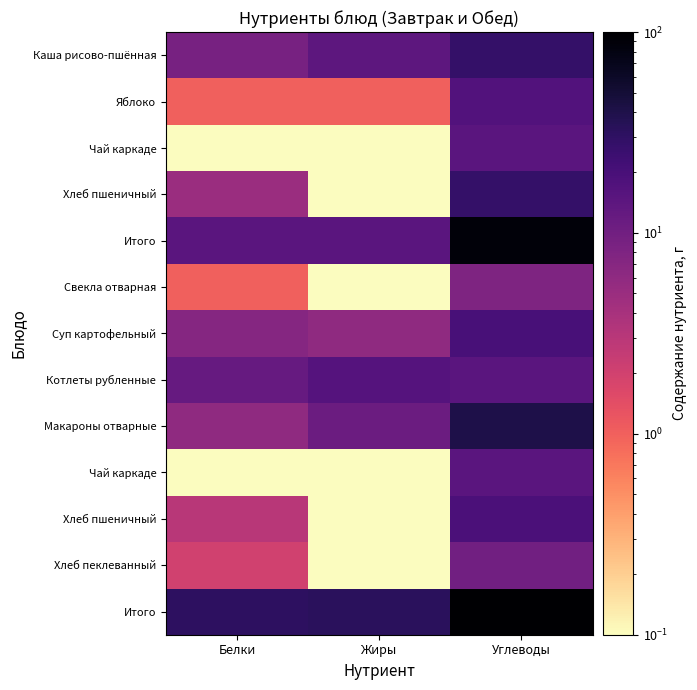

Which has a higher value, Жиры or Углеводы?

Углеводы